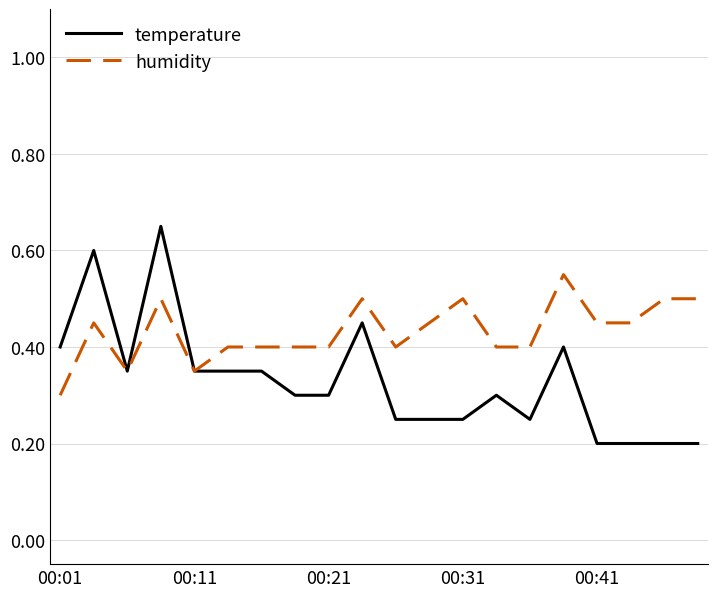

Rank the series by their maximum value, from lowest to highest.

humidity, temperature